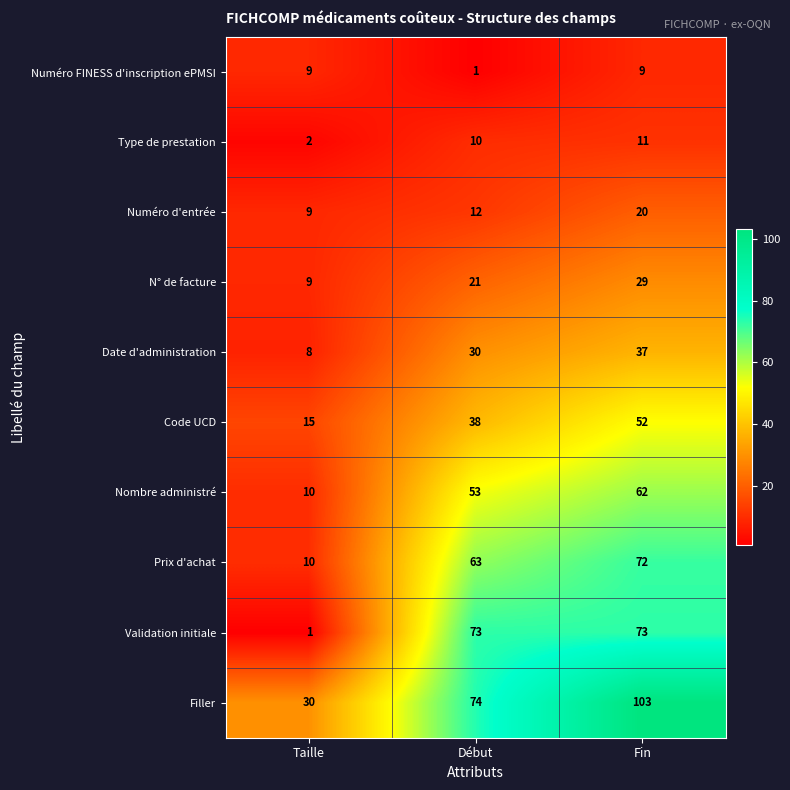

Which series changed the most between Taille and Fin?

Filler